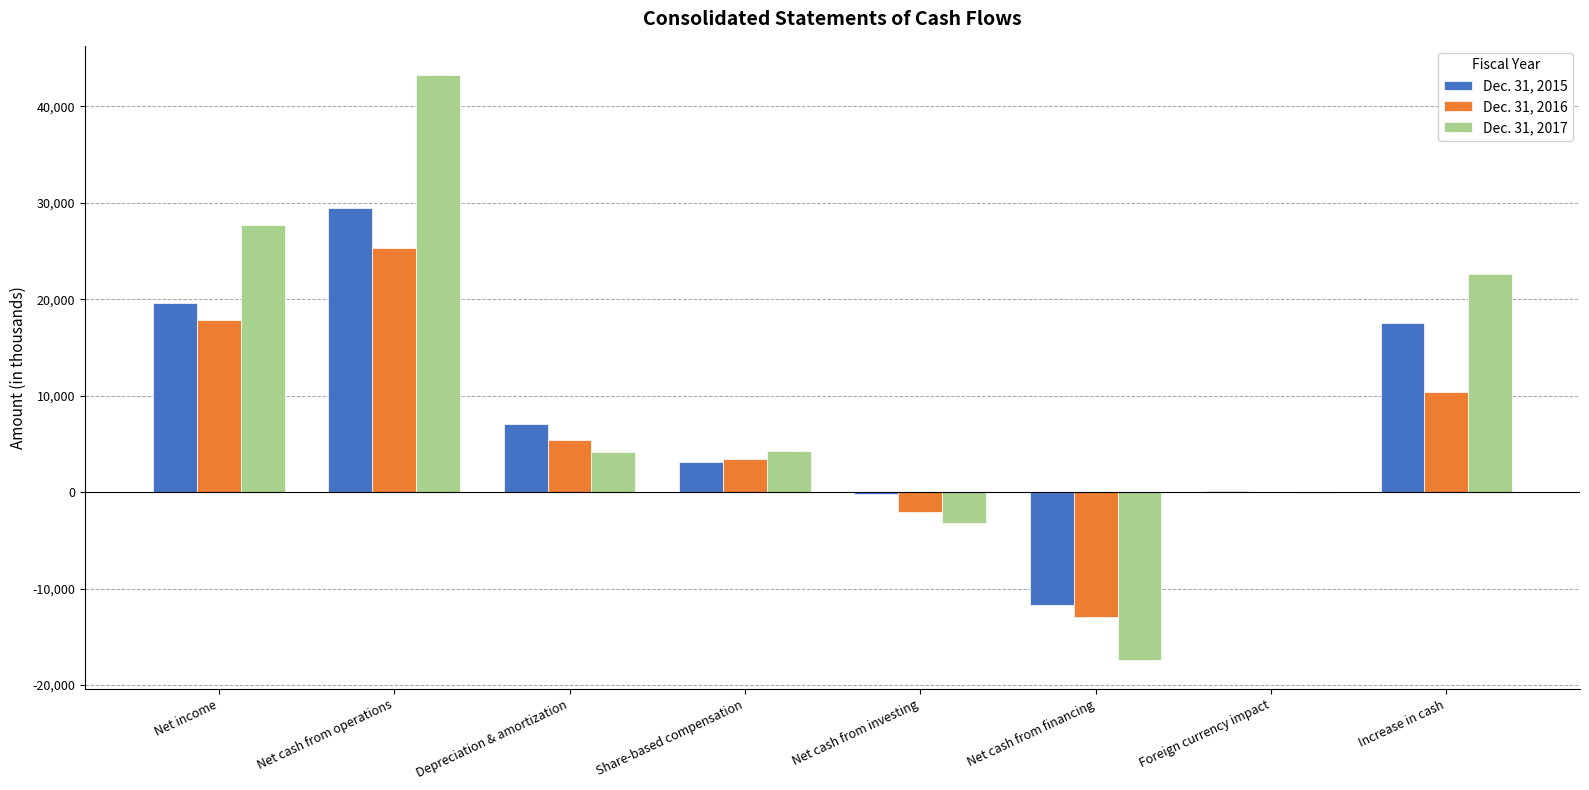

At which label does Dec. 31, 2016 reach its peak?

Net cash from operations